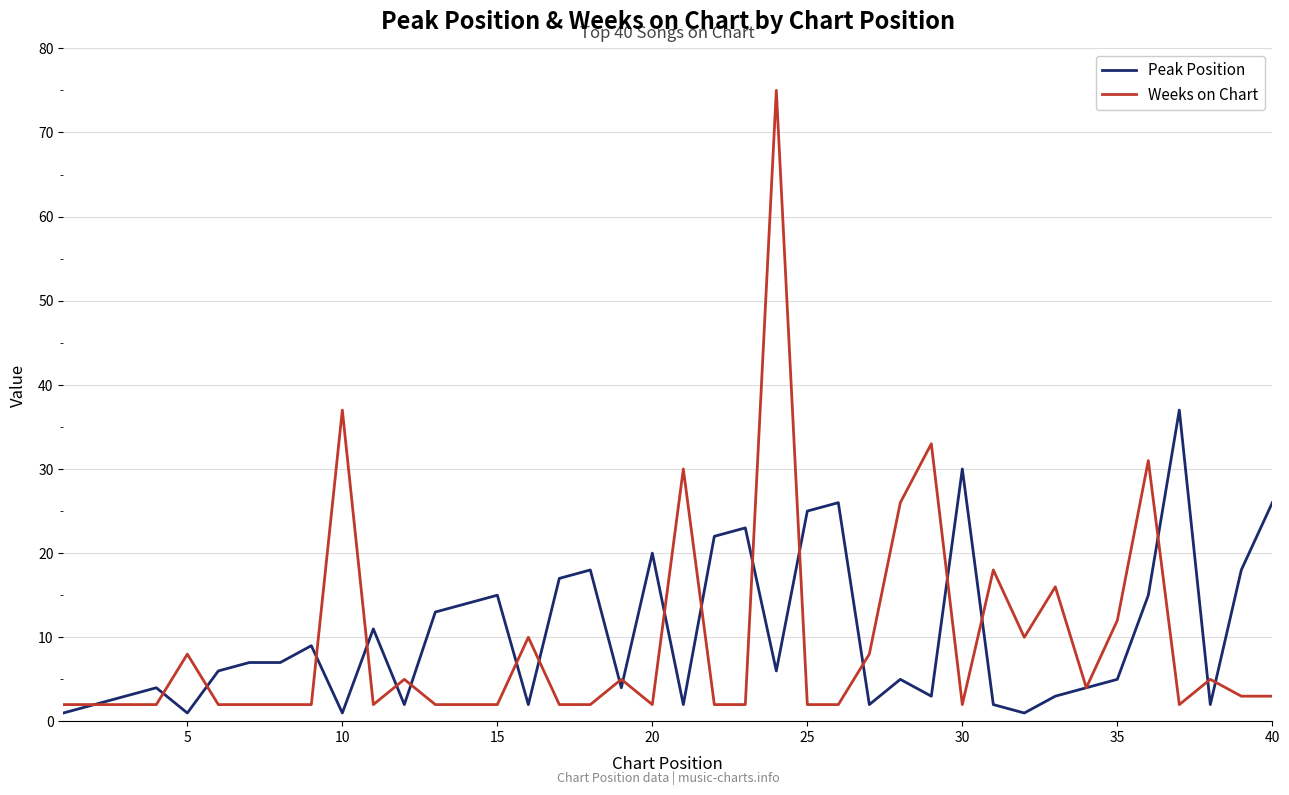

What is the maximum value shown in the chart?

75